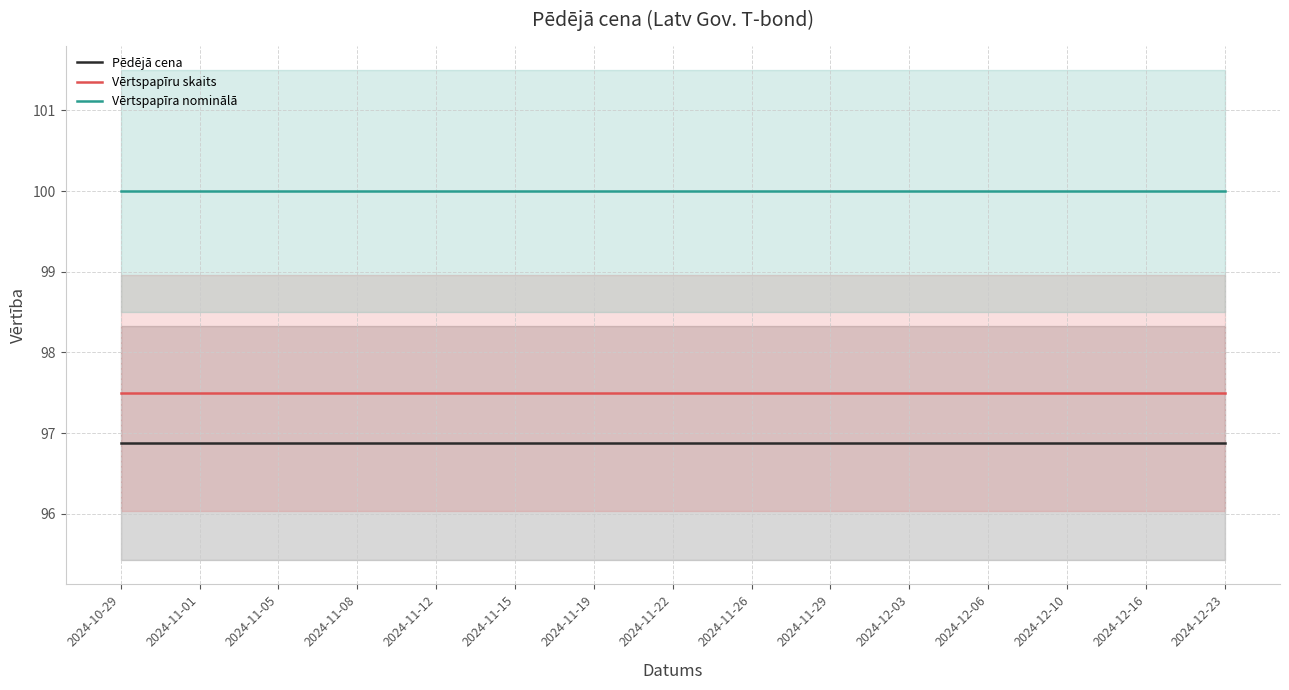

What is the label of the 8th point from the right?

2024-11-22